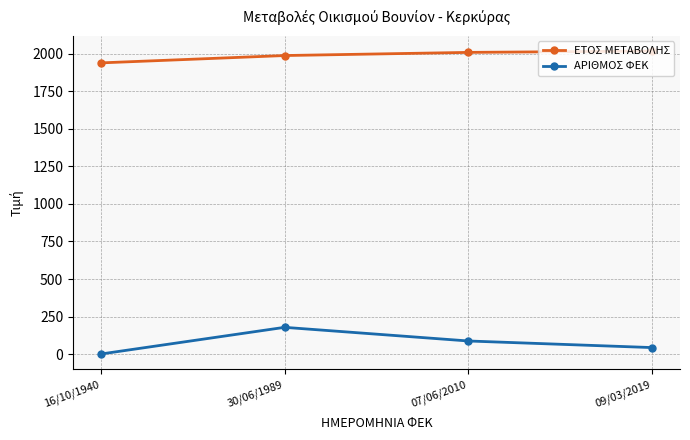

How many data points does each series have?

4